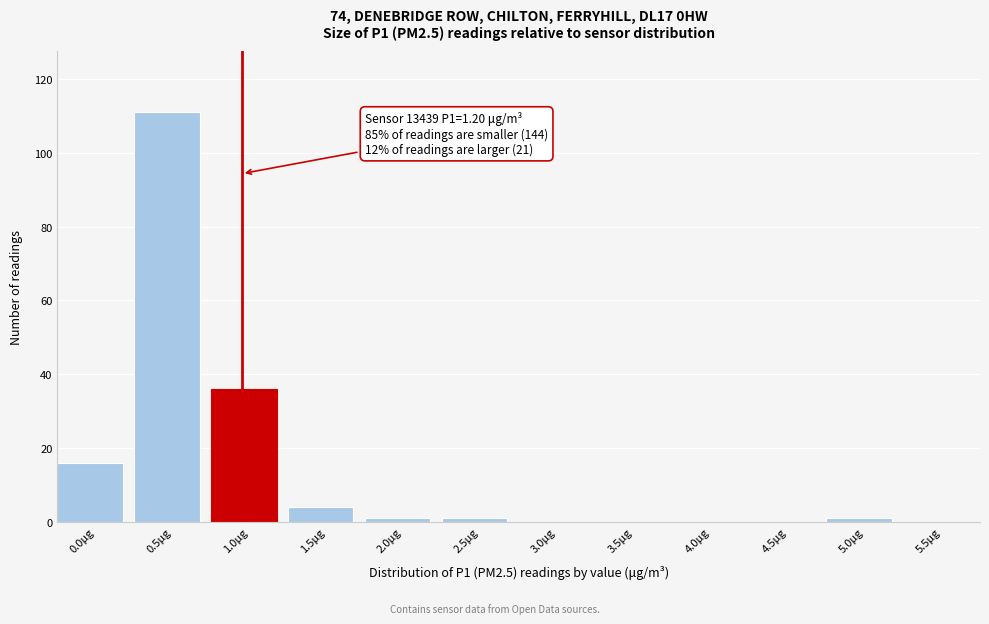

Reading right to left, transcribe all the data shown in this chart.

5.5μg=0	5.0μg=1	4.5μg=0	4.0μg=0	3.5μg=0	3.0μg=0	2.5μg=1	2.0μg=1	1.5μg=4	1.0μg=36	0.5μg=111	0.0μg=16